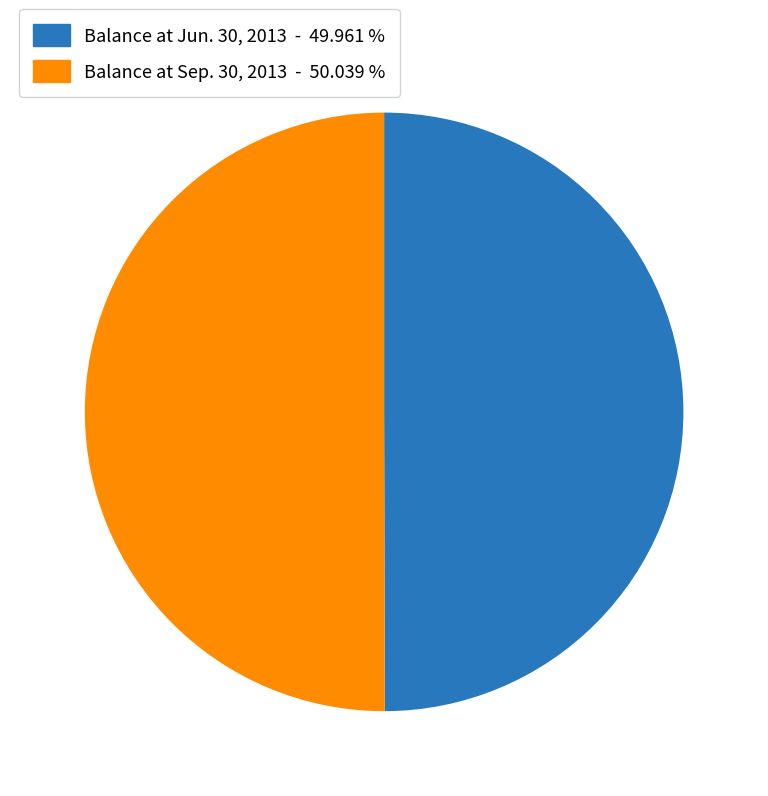

Is the sum of Balance at Jun. 30, 2013 and Balance at Sep. 30, 2013 greater than half?

Yes